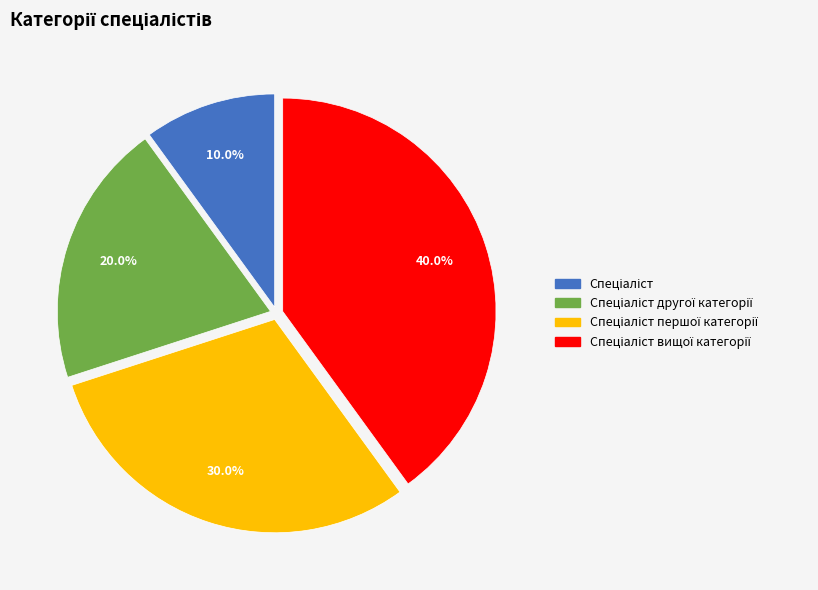

Count the number of slices in the pie.

4